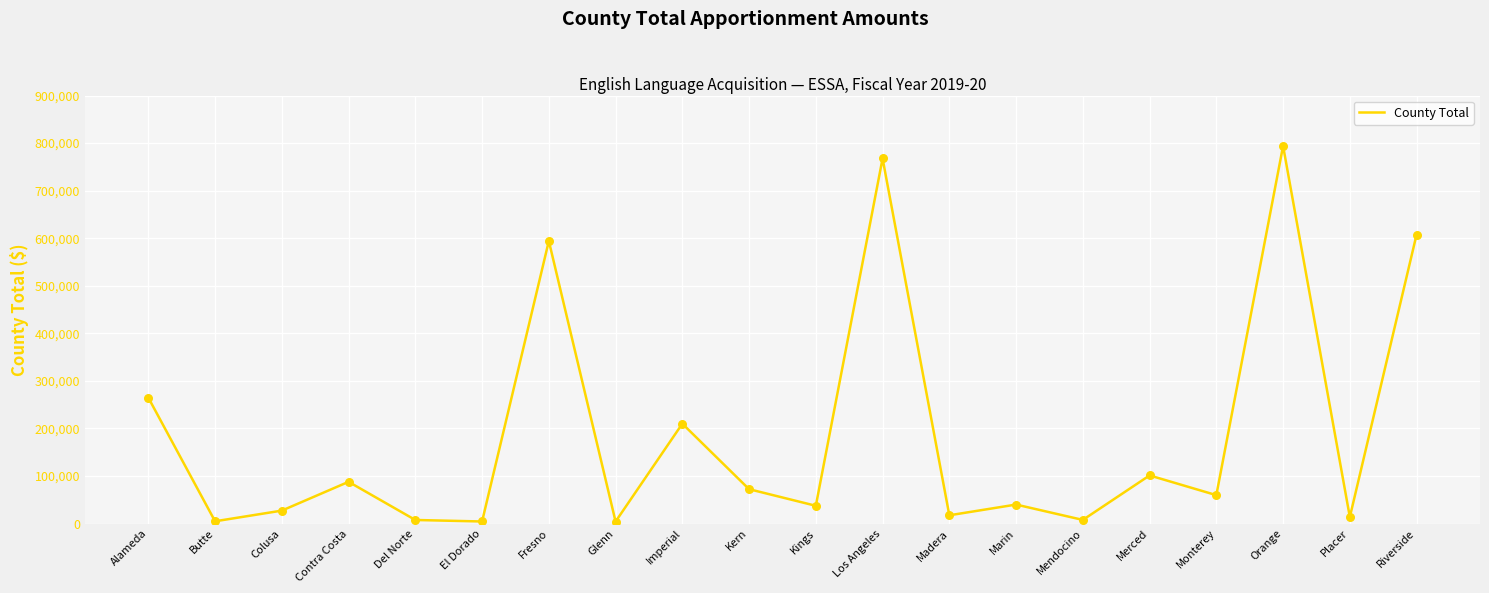

What is the change in value from El Dorado to Los Angeles?

+763446